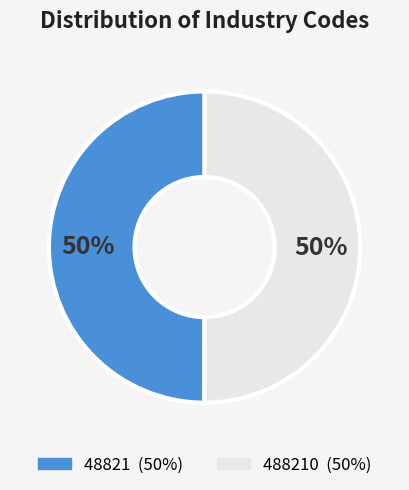

To the nearest percent, what is the average slice percentage?

50%